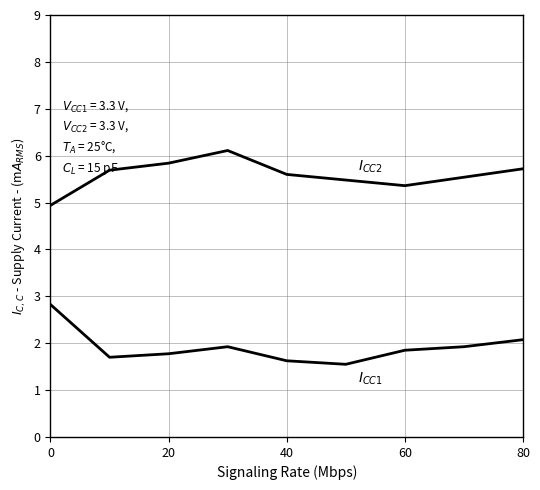

How many lines are shown in the chart?

2